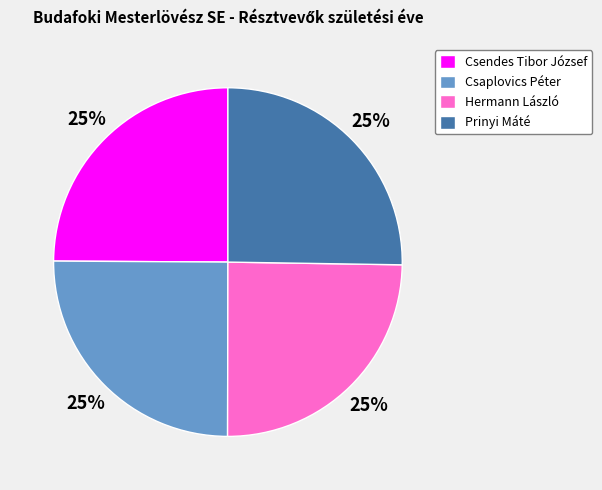

True or false: Csendes Tibor József accounts for 36% of the total.

False